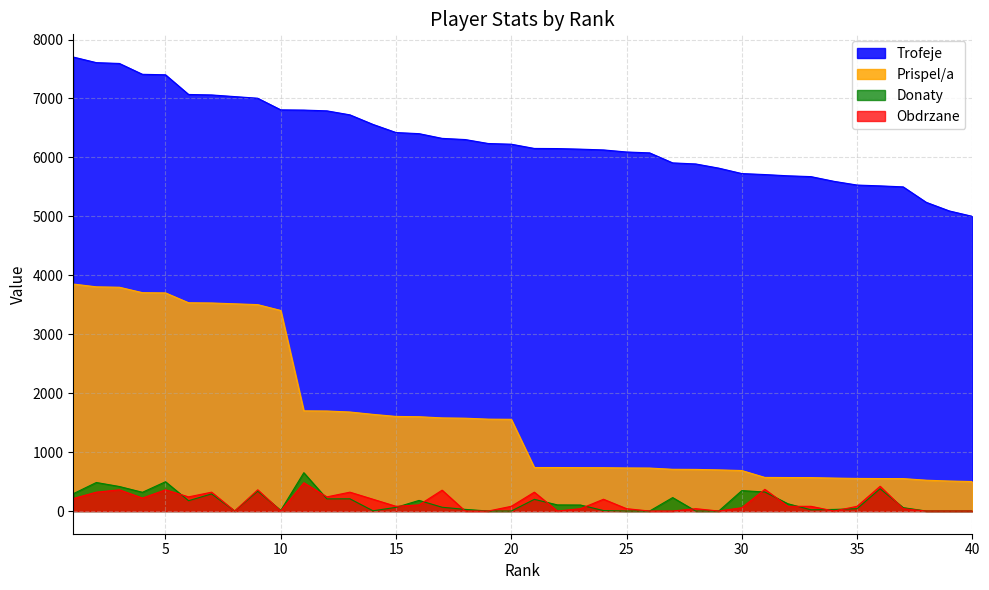

How many values in Donaty are above zero?

30